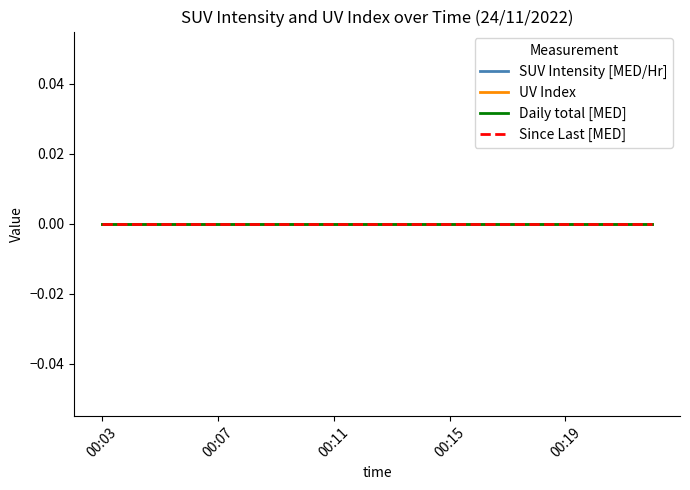

True or false: SUV Intensity [MED/Hr] and UV Index intersect in this chart.

False